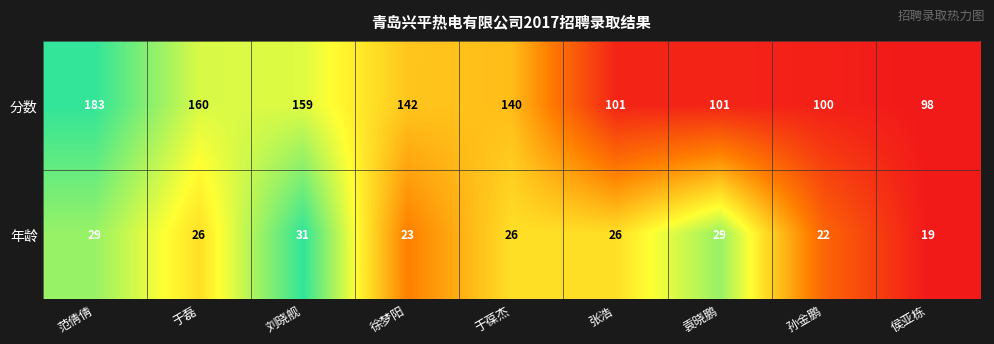

At 于磊, list the series in order from largest to smallest.

分数, 年龄